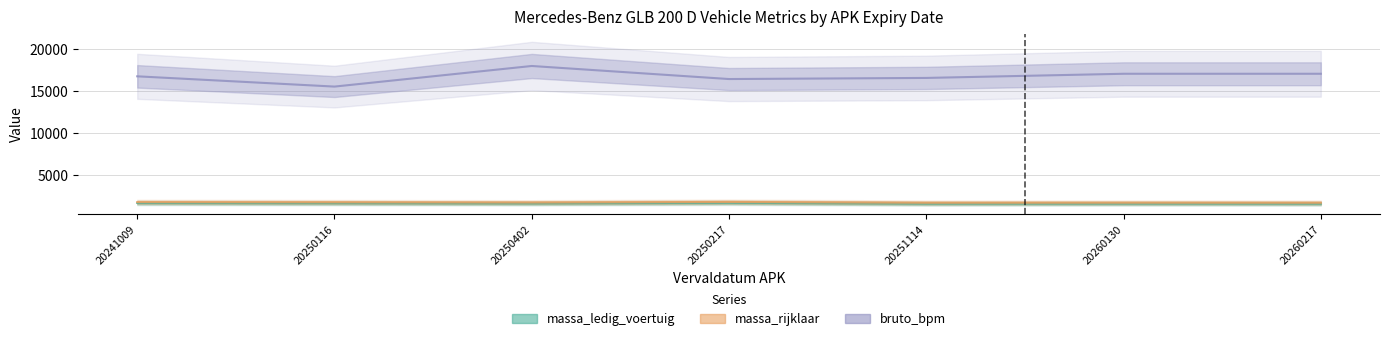

How many lines are shown in the chart?

3